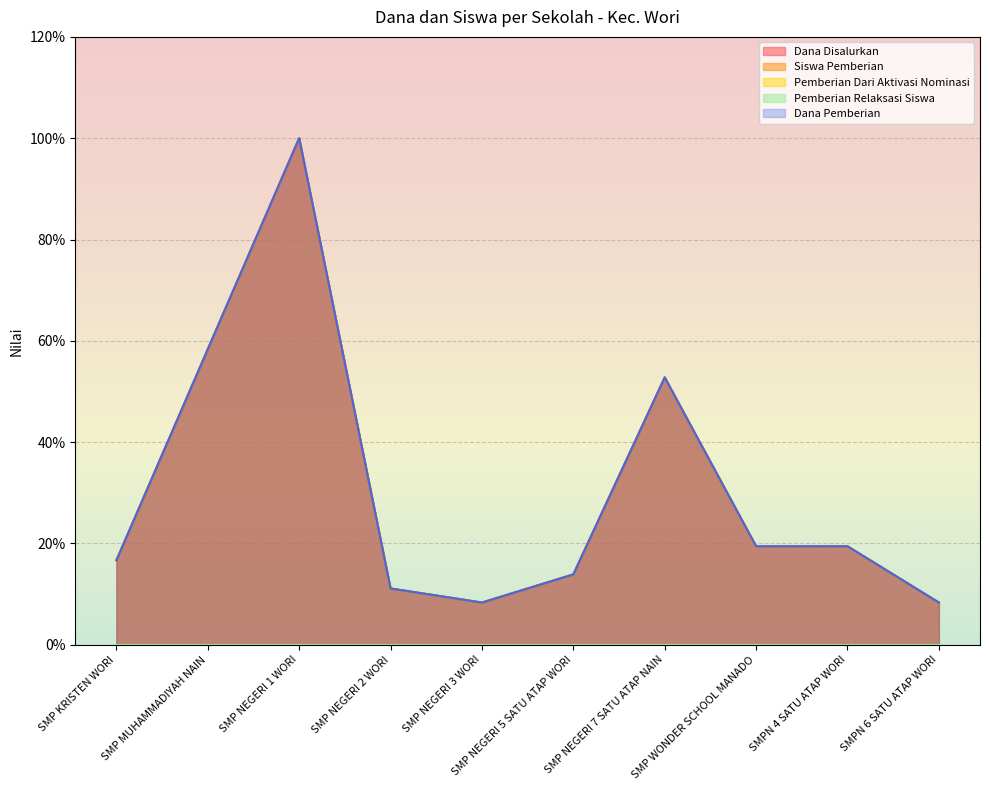

At which category does Dana Disalurkan reach its first local valley?

SMP NEGERI 3 WORI